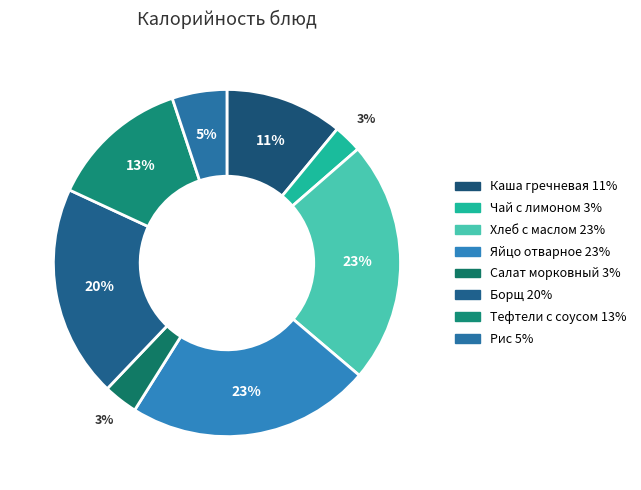

Rank the categories by value from highest to lowest.

Яйцо отварное, Хлеб с маслом, Борщ, Тефтели с соусом, Каша гречневая, Рис, Салат морковный, Чай с лимоном